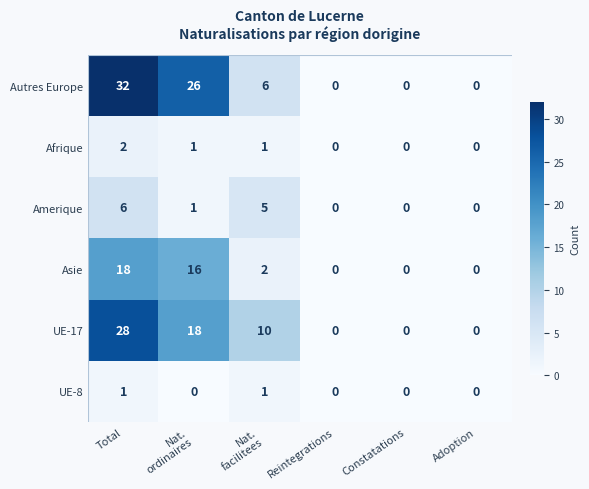

The UE-17 series shows 0 at Reintegrations. True or false?

True